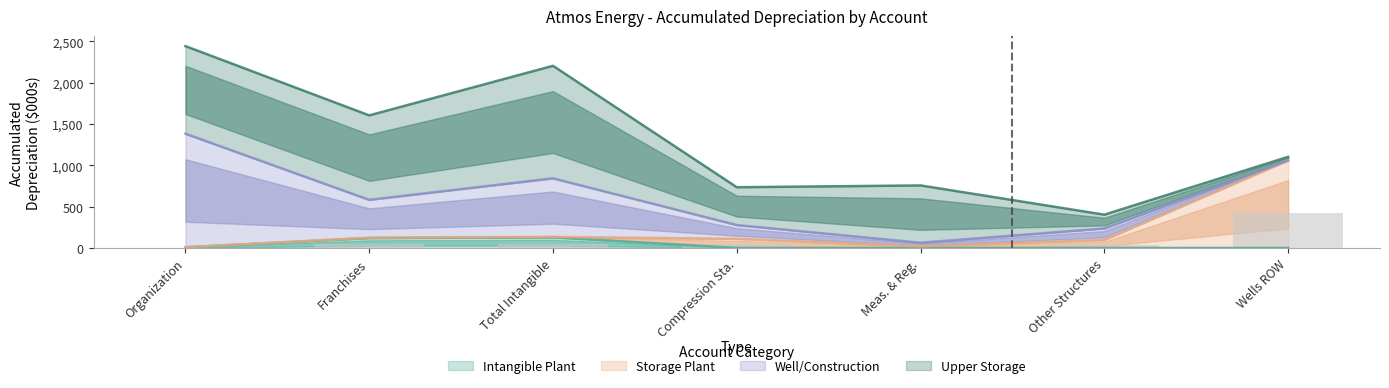

List the labels in order of Storage Plant value, smallest first.

Organization, Meas. & Reg., Other Structures, Compression Sta., Franchises, Total Intangible, Wells ROW